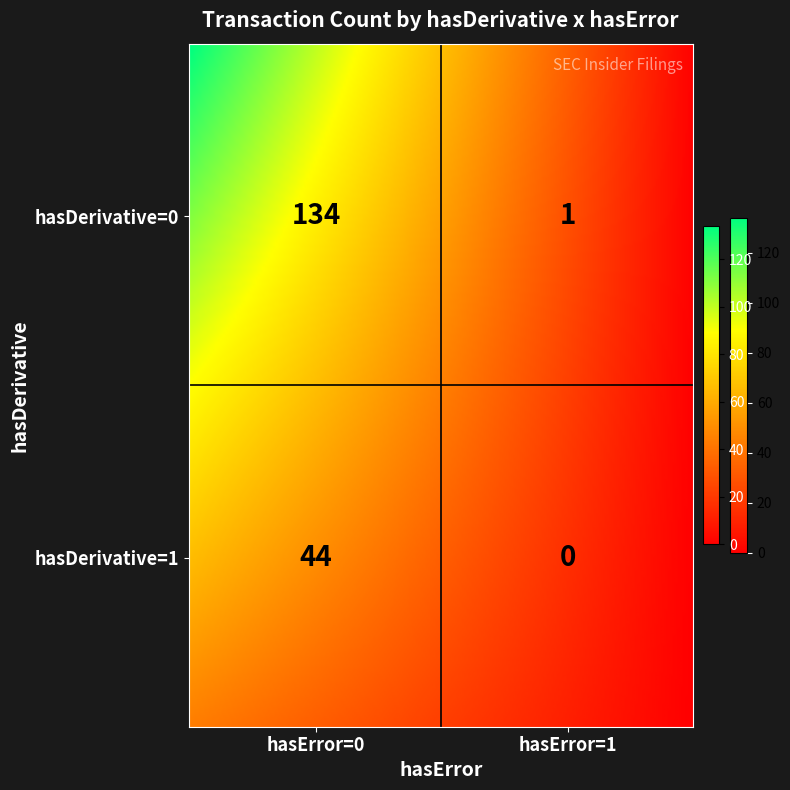

Reading left to right, what are all the values shown in this chart?

hasDerivative=0, hasError=0=134	hasDerivative=0, hasError=1=1	hasDerivative=1, hasError=0=44	hasDerivative=1, hasError=1=0